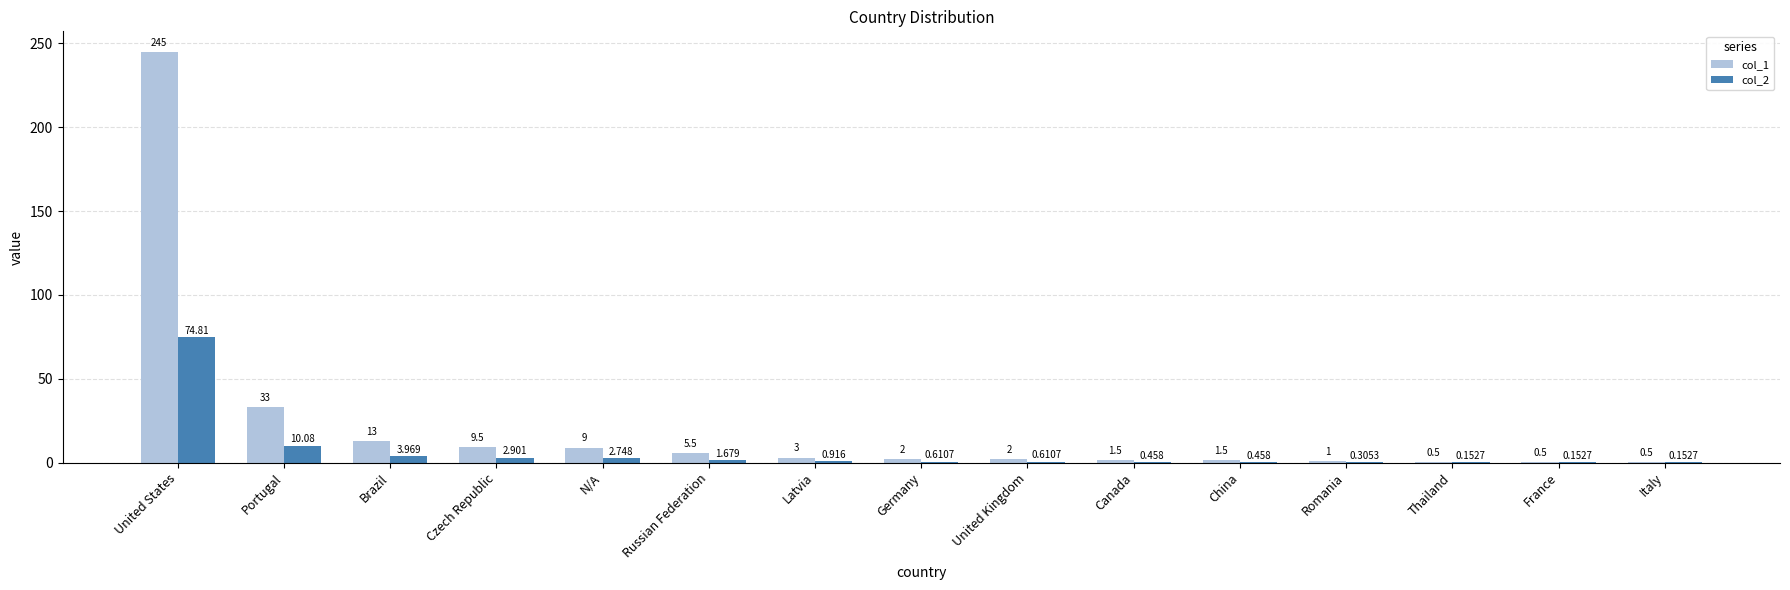

At which category is the sum across all series the highest?

United States